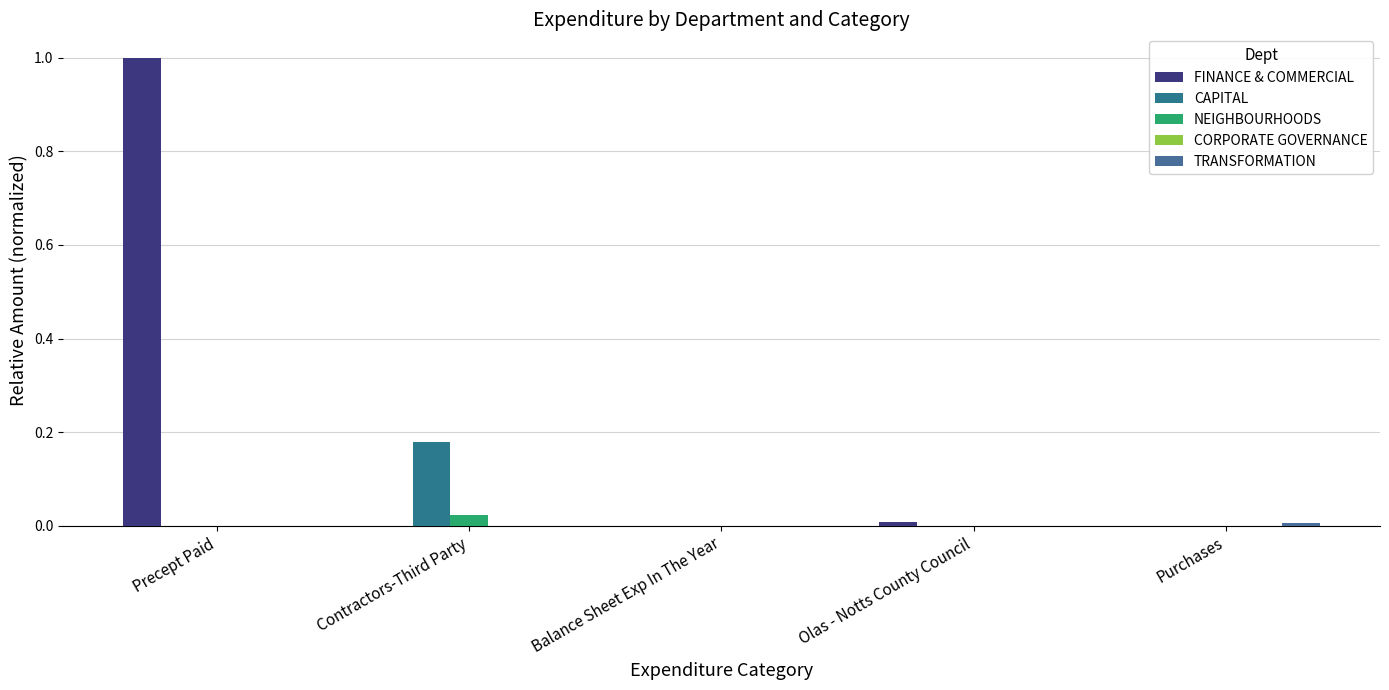

The NEIGHBOURHOODS series shows 0.0 at Contractors-Third Party. True or false?

False